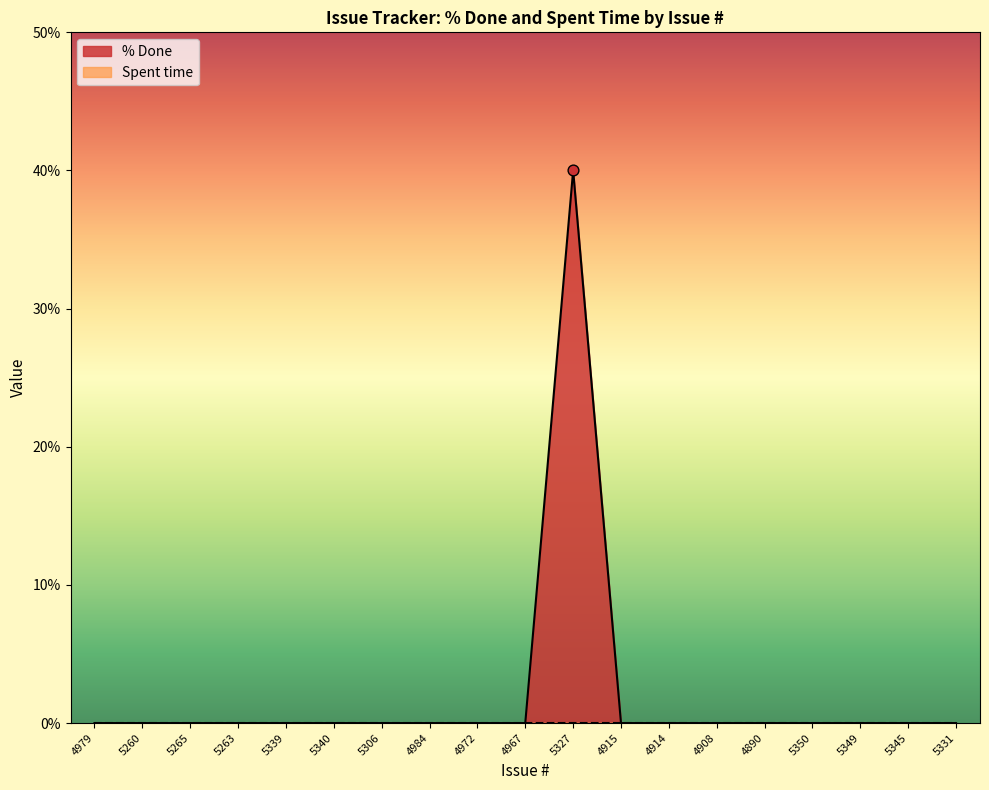

Between 5327 and 5331, which is larger?

5327